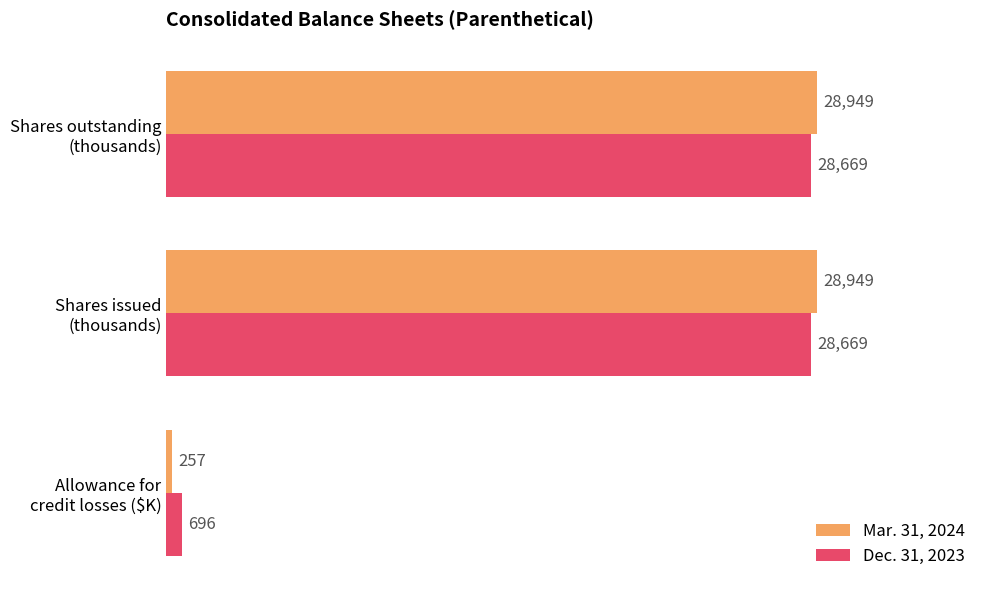

What is the difference between the maximum and minimum values in the Mar. 31, 2024 series?

28692